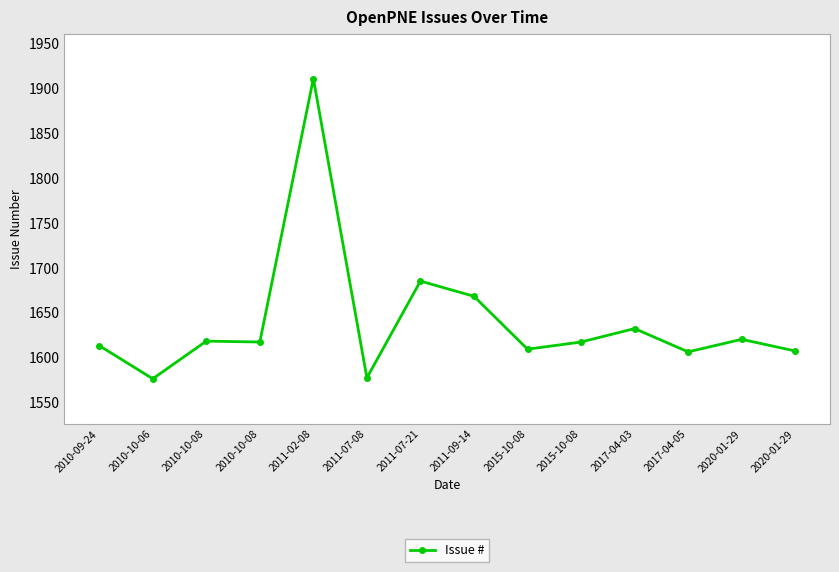

How many points are lower than both their immediate neighbors (excluding endpoints)?

5